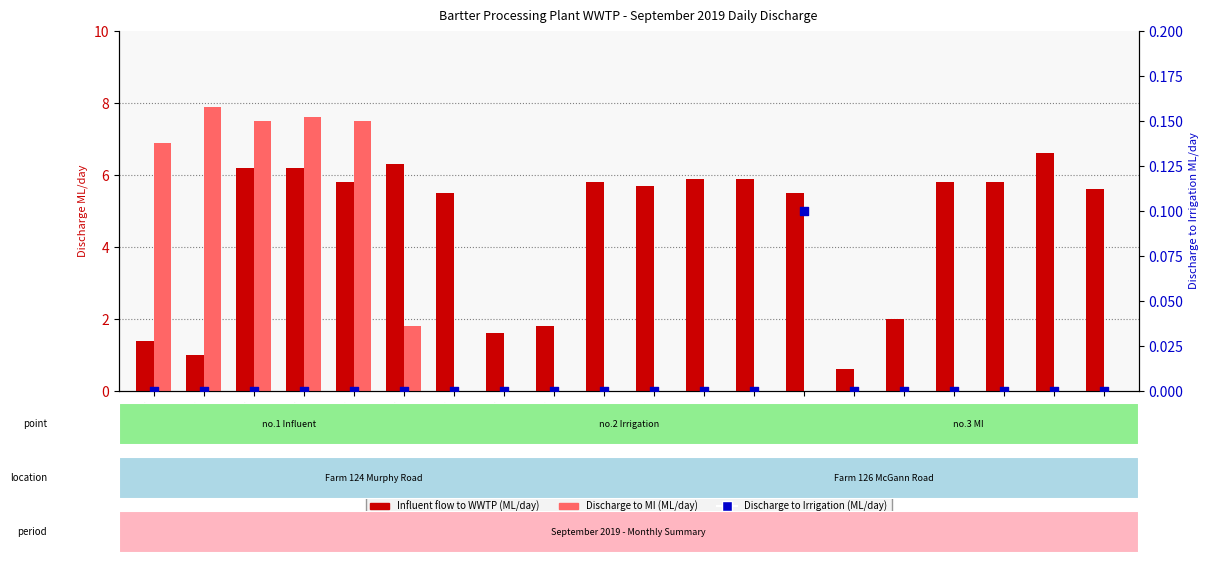

Which series contains the highest Y value?

Discharge to MI (ML/day)